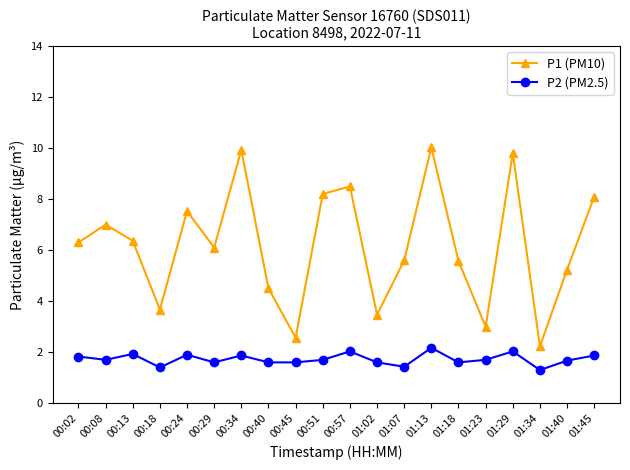

Is the value of P2 (PM2.5) at 01:02 greater than the value of P1 (PM10) at 01:45?

No